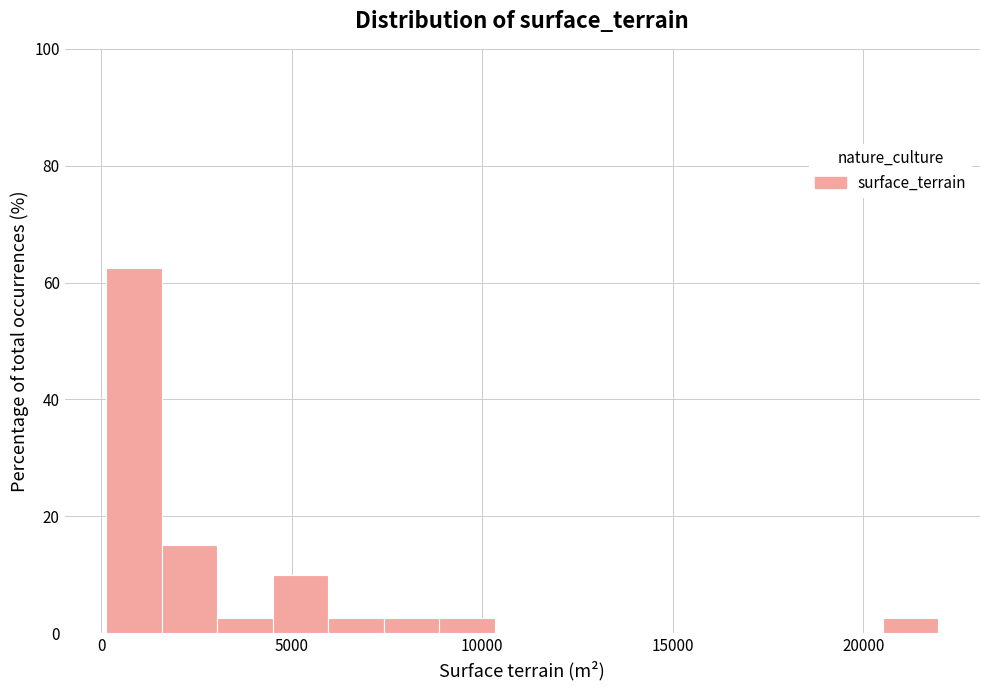

Read against the x-axis, roughly where is the centre of the tallest bar?

1000